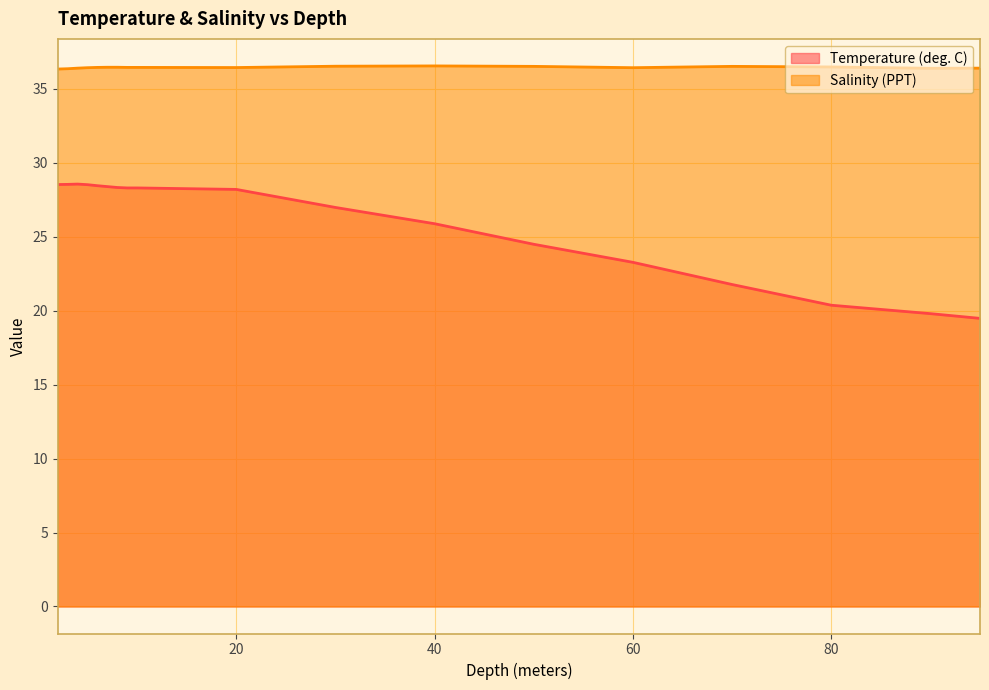

Where is Temperature (deg. C) nearest to the value 24?

50.0